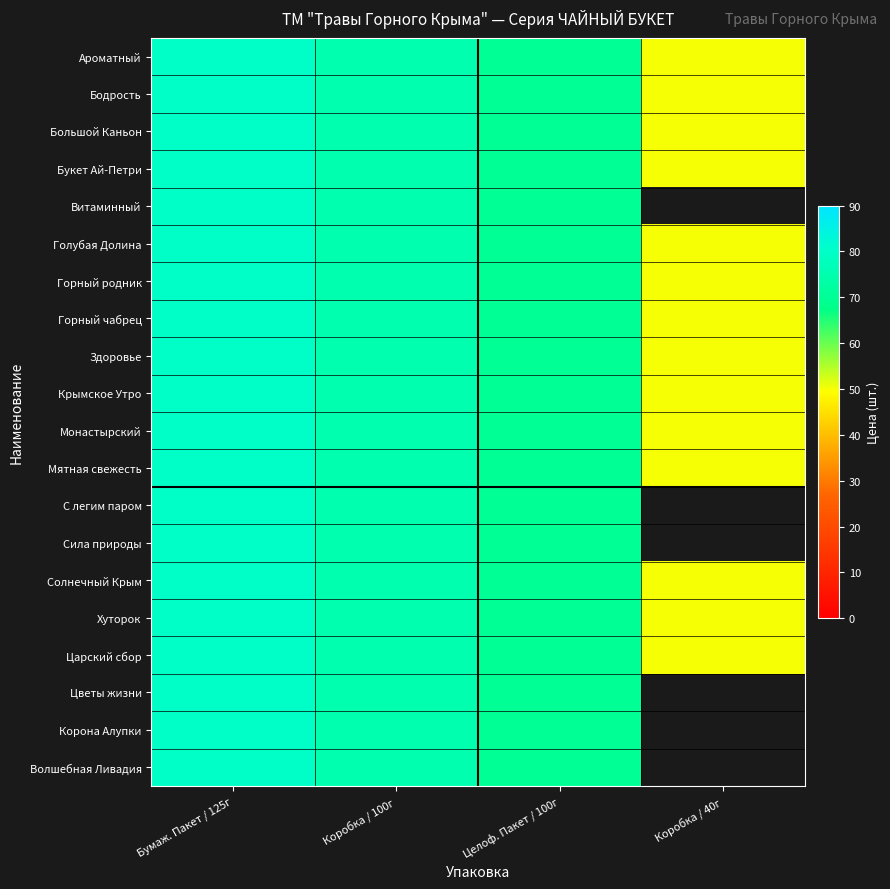

Is the value of Мятная свежесть at Коробка / 100г greater than the value of Монастырский at Бумаж. Пакет / 125г?

No